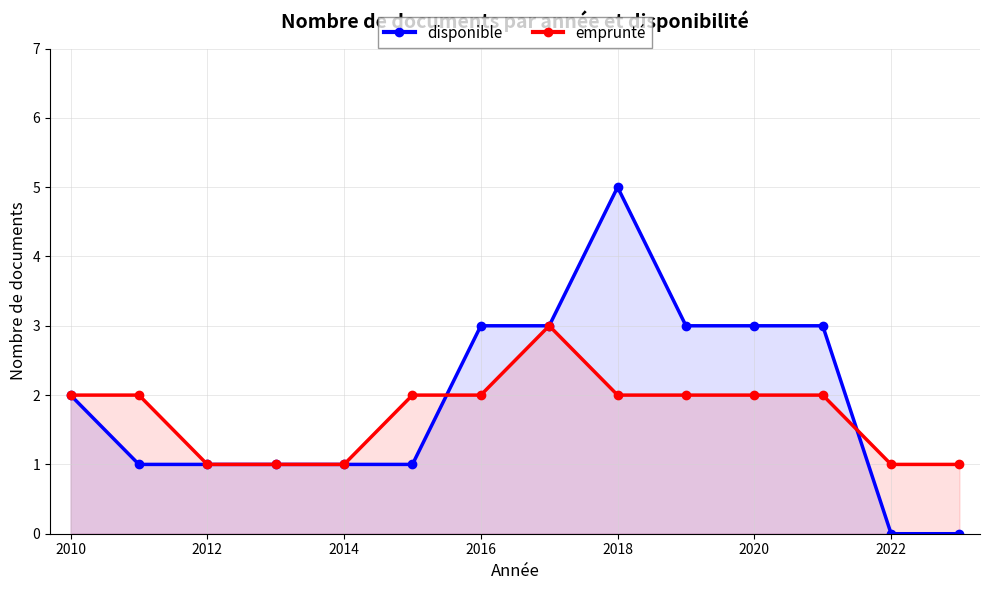

How many data points in disponible are above 2?

6